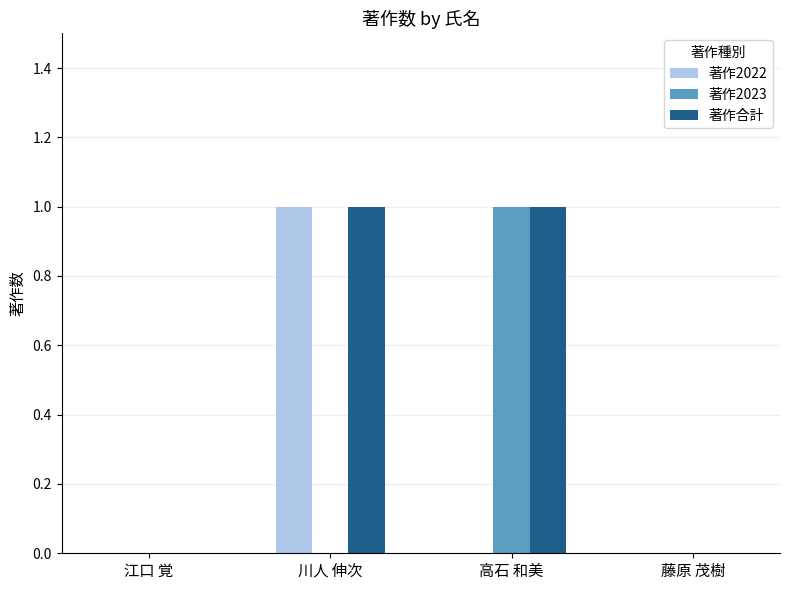

Which series has the largest total across all categories?

著作合計